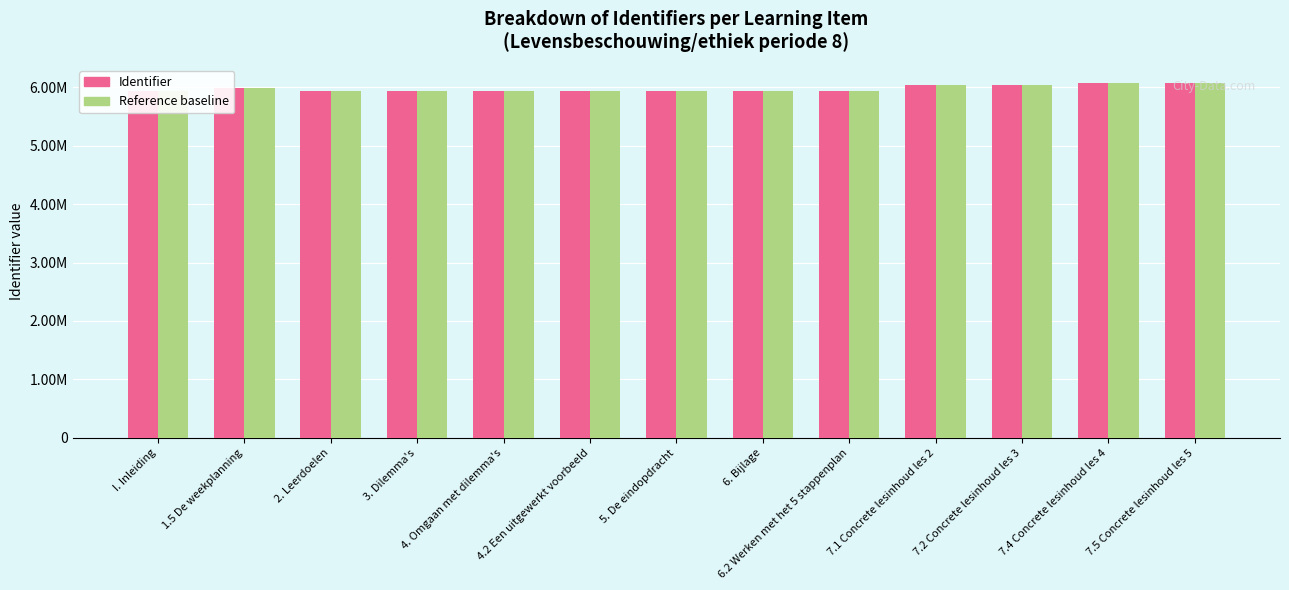

What are all the series names shown in the legend?

Identifier, Reference